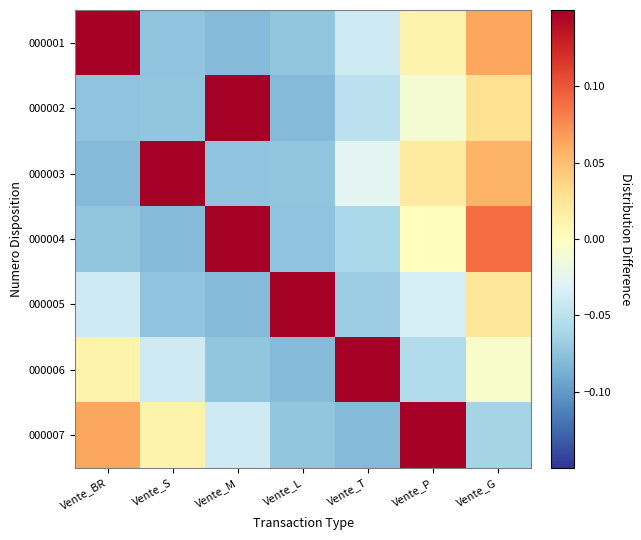

Reading left to right, what are all the values shown in this chart?

000001: Vente_BR=0.1	Vente_S=-0.1	Vente_M=-0.1	Vente_L=-0.1	Vente_T=-0.0	Vente_P=0.0	Vente_G=0.1
000002: Vente_BR=-0.1	Vente_S=-0.1	Vente_M=0.1	Vente_L=-0.1	Vente_T=-0.0	Vente_P=-0.0	Vente_G=0.0
000003: Vente_BR=-0.1	Vente_S=0.1	Vente_M=-0.1	Vente_L=-0.1	Vente_T=-0.0	Vente_P=0.0	Vente_G=0.1
000004: Vente_BR=-0.1	Vente_S=-0.1	Vente_M=0.1	Vente_L=-0.1	Vente_T=-0.1	Vente_P=0.0	Vente_G=0.1
000005: Vente_BR=-0.0	Vente_S=-0.1	Vente_M=-0.1	Vente_L=0.1	Vente_T=-0.1	Vente_P=-0.0	Vente_G=0.0
000006: Vente_BR=0.0	Vente_S=-0.0	Vente_M=-0.1	Vente_L=-0.1	Vente_T=0.1	Vente_P=-0.1	Vente_G=-0.0
000007: Vente_BR=0.1	Vente_S=0.0	Vente_M=-0.0	Vente_L=-0.1	Vente_T=-0.1	Vente_P=0.1	Vente_G=-0.1